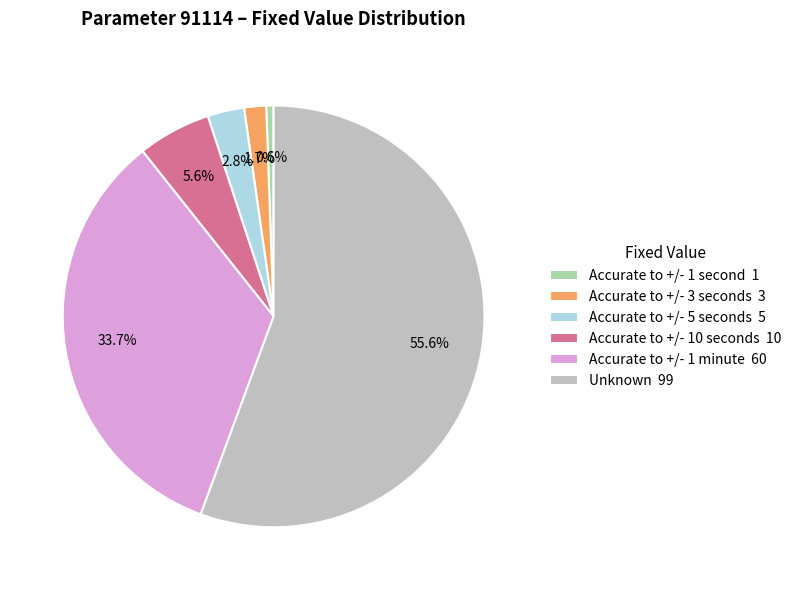

What percentage is the Accurate to +/- 5 seconds slice, to the nearest percent?

3%